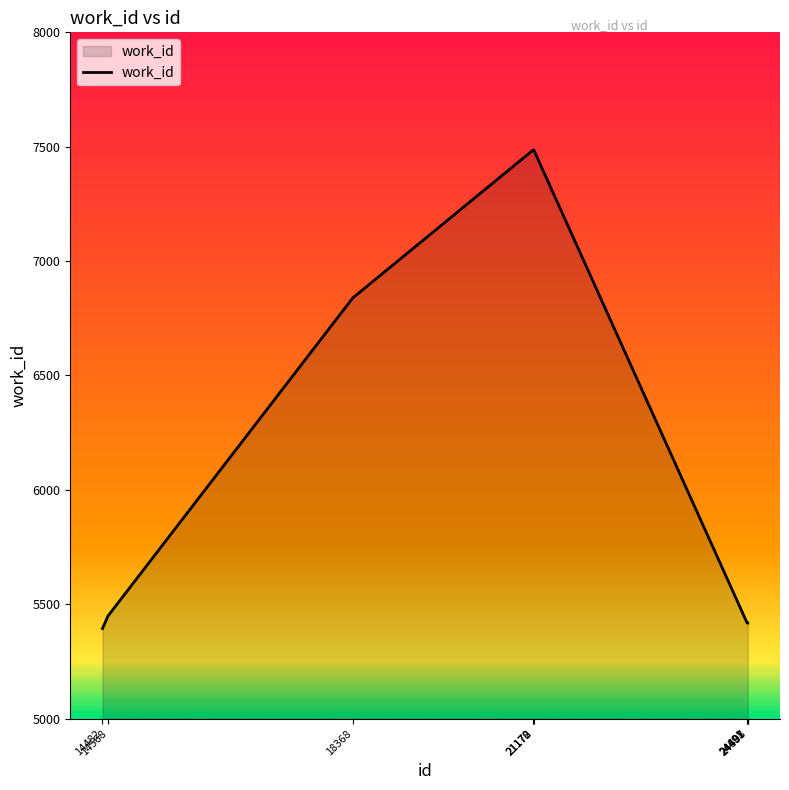

How many lines are shown in the chart?

1